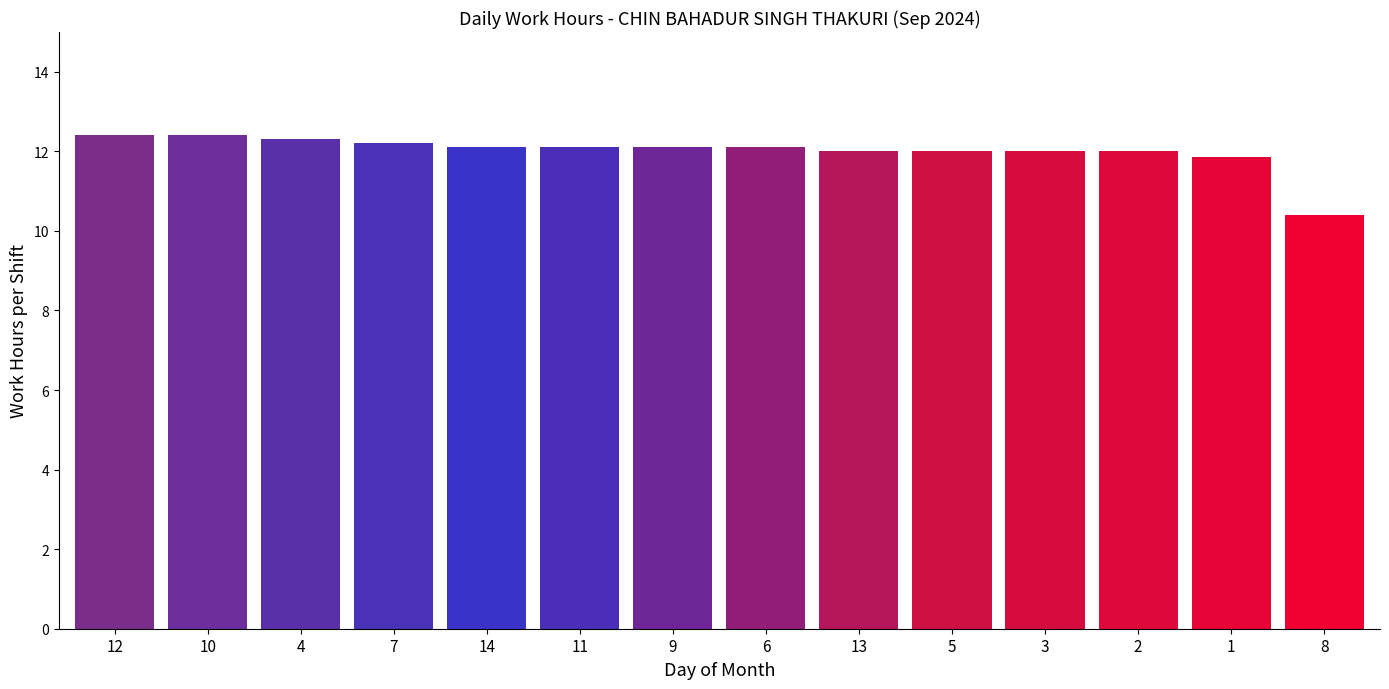

What is the maximum value shown in the chart?

12.4